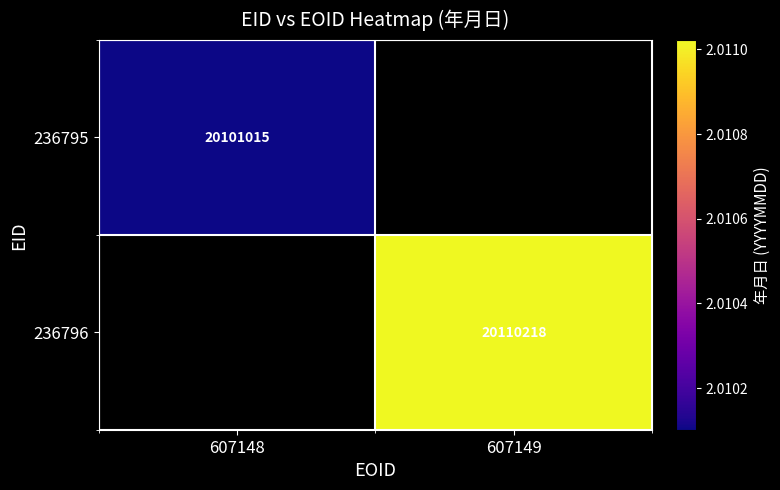

Which series has the largest range (max minus min)?

236795